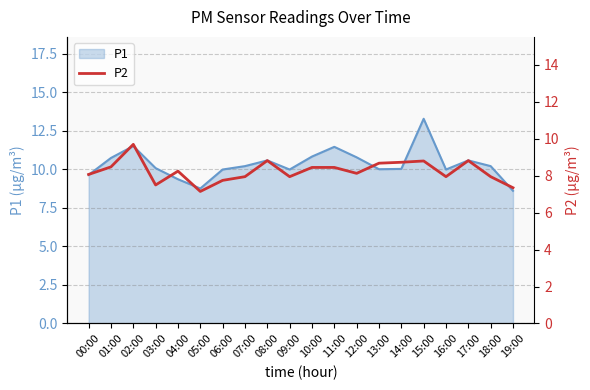

True or false: P1 has a value of 13.3 at 09:00.

False